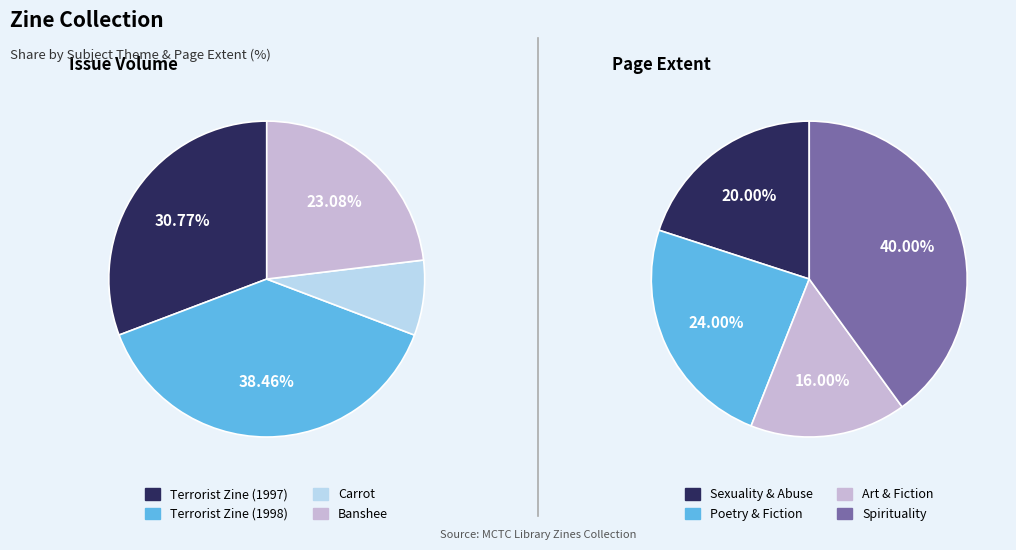

Is there a majority slice in this chart?

No